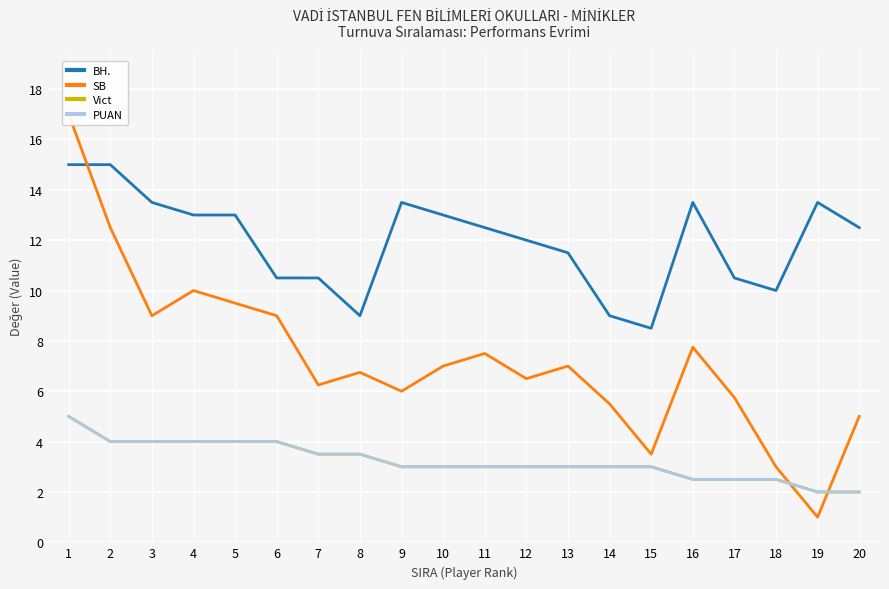

What is the value of the SB point at the 2nd from the left?

12.5